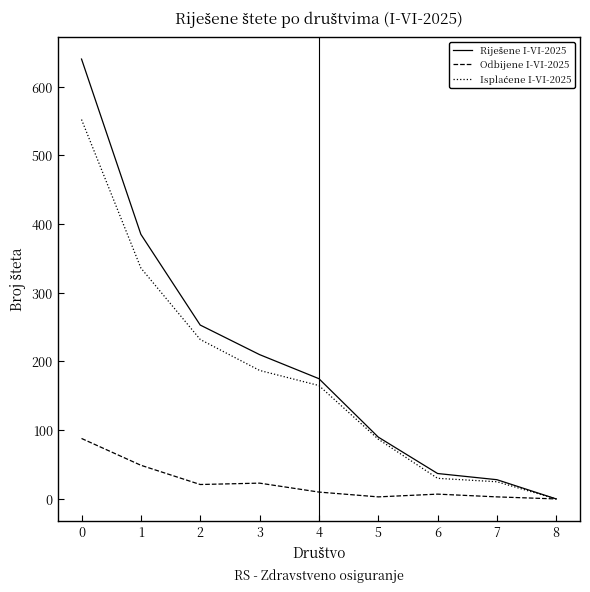

What is the total value across all series at 0?

1280